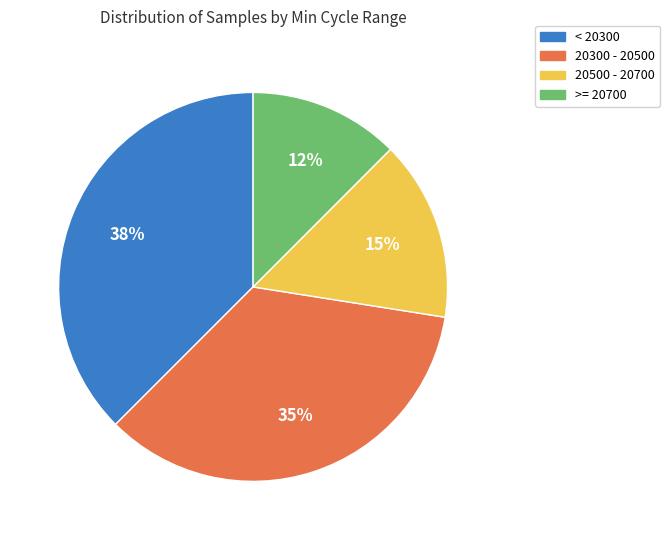

To the nearest percent, what is the average slice percentage?

25%